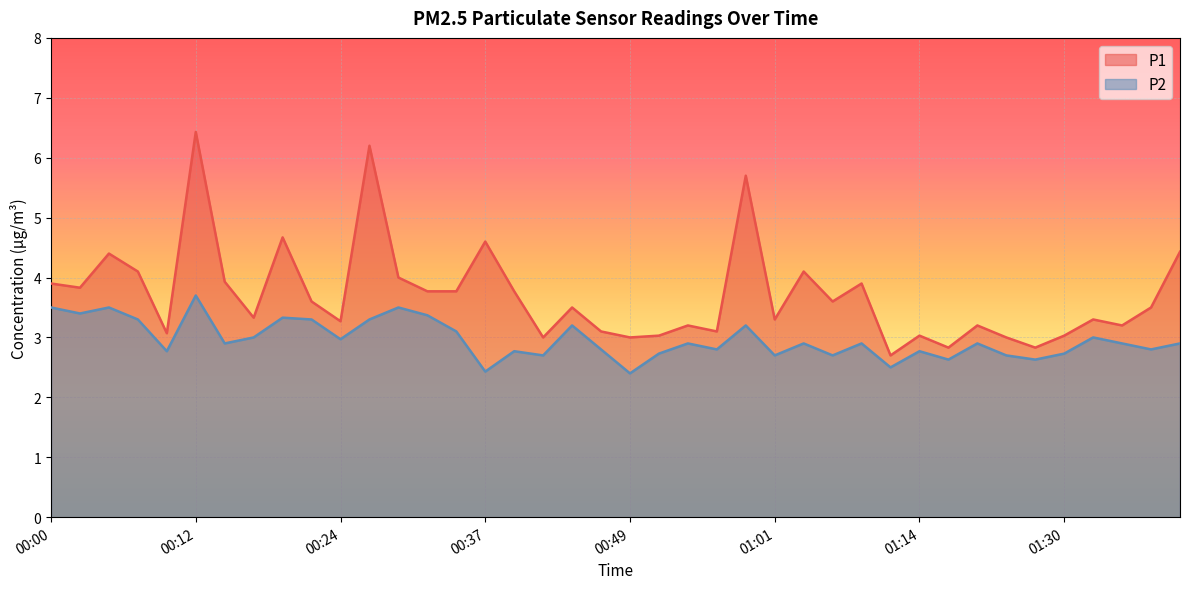

Which series has the largest total across all categories?

P1